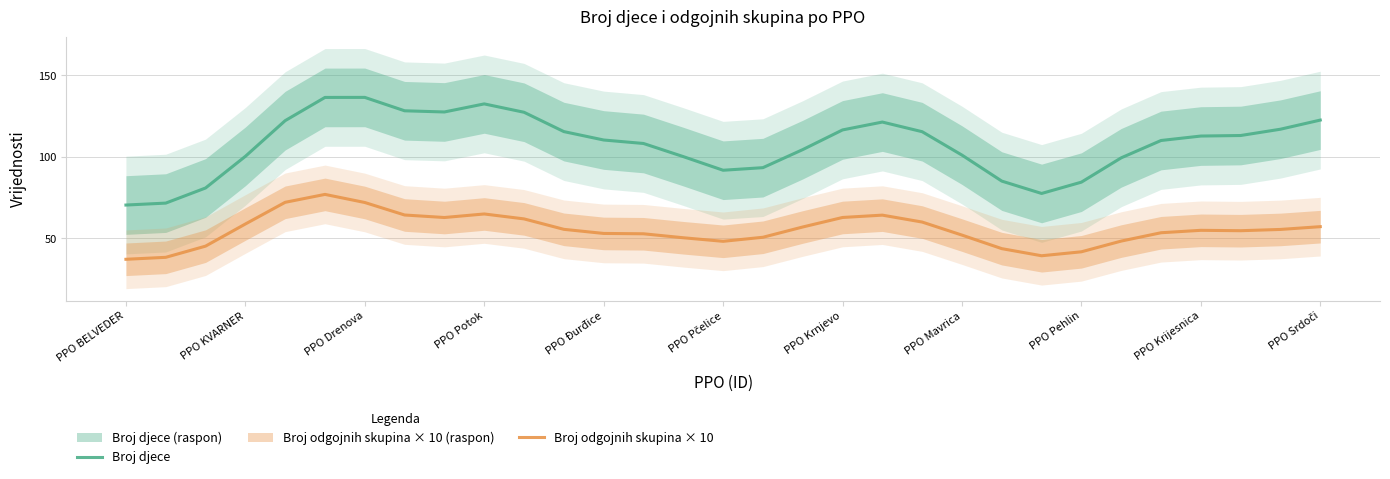

What is the maximum value for Broj djece?

136.5